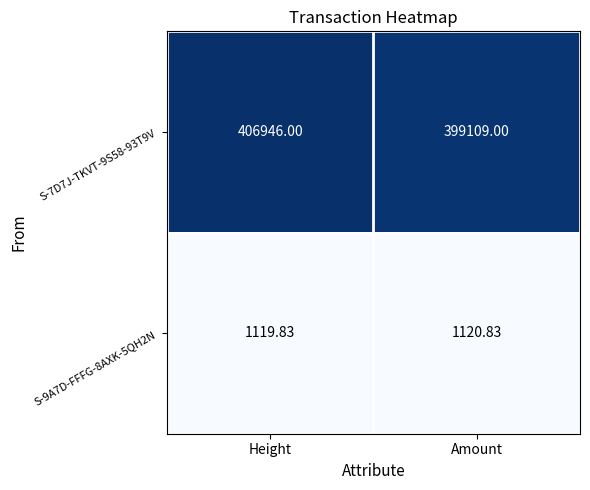

Rank the series at Amount from lowest to highest value.

S-9A7D-FFFG-8AXK-5QH2N, S-7D7J-TKVT-9S58-93T9V